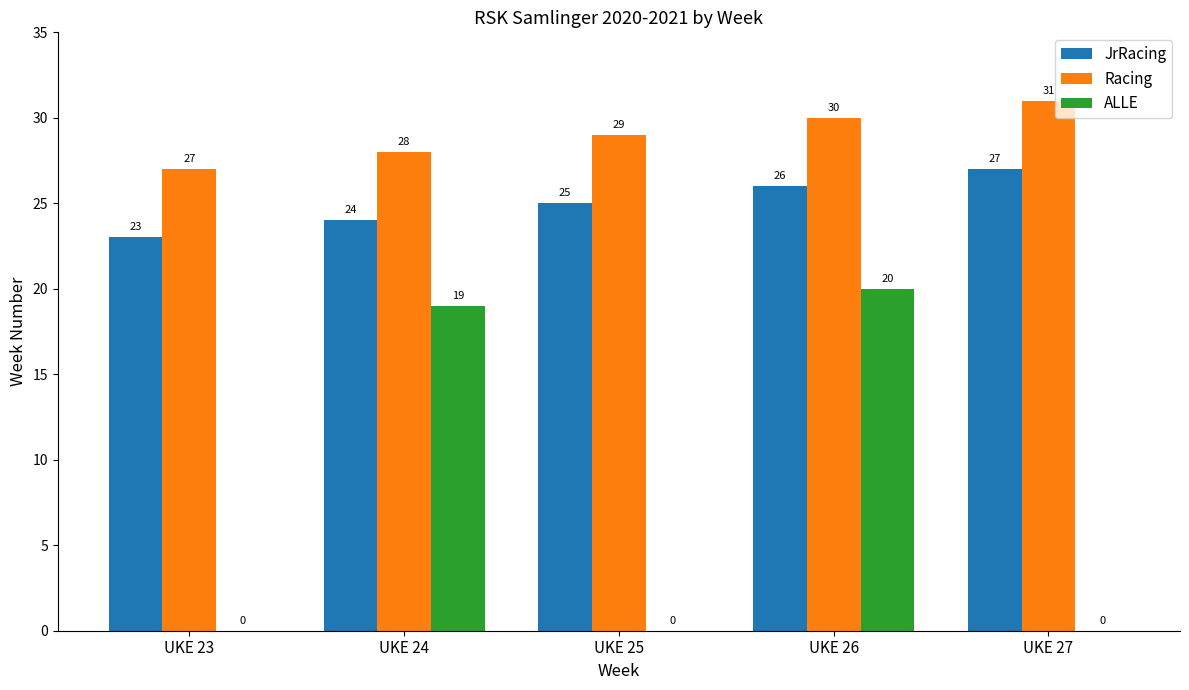

True or false: Racing has a value of 45 at UKE 23.

False